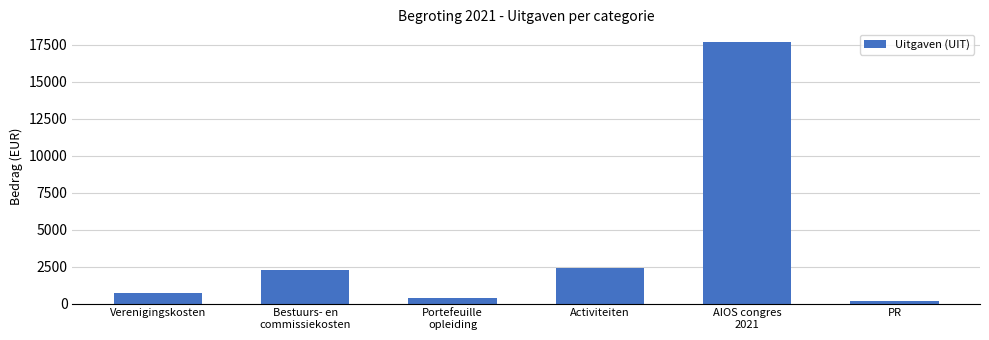

The chart shows a value of 4054 at Activiteiten. True or false?

False